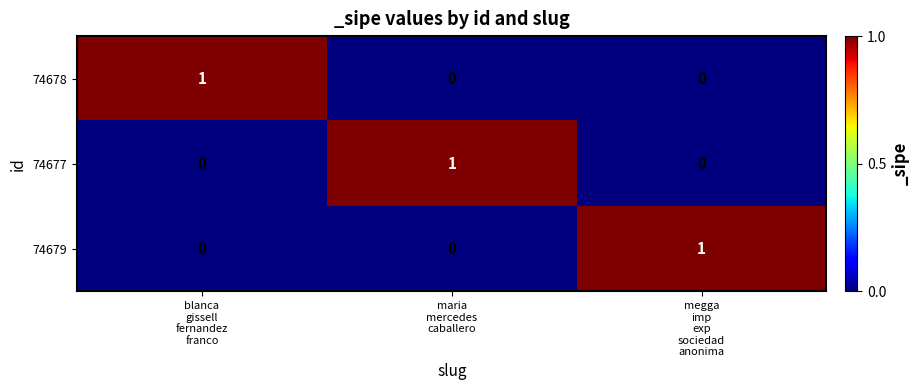

At how many categories does at least one series exceed 0?

3